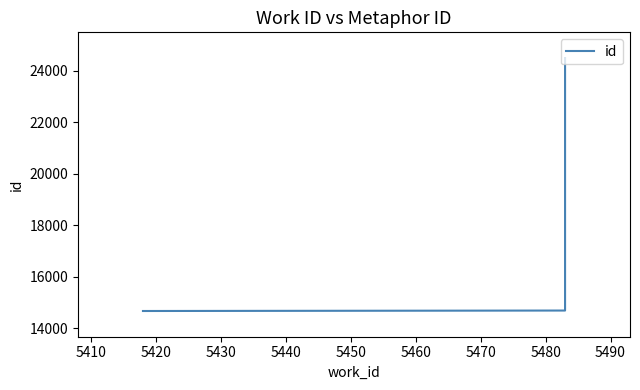

Count the number of data series in this chart.

1